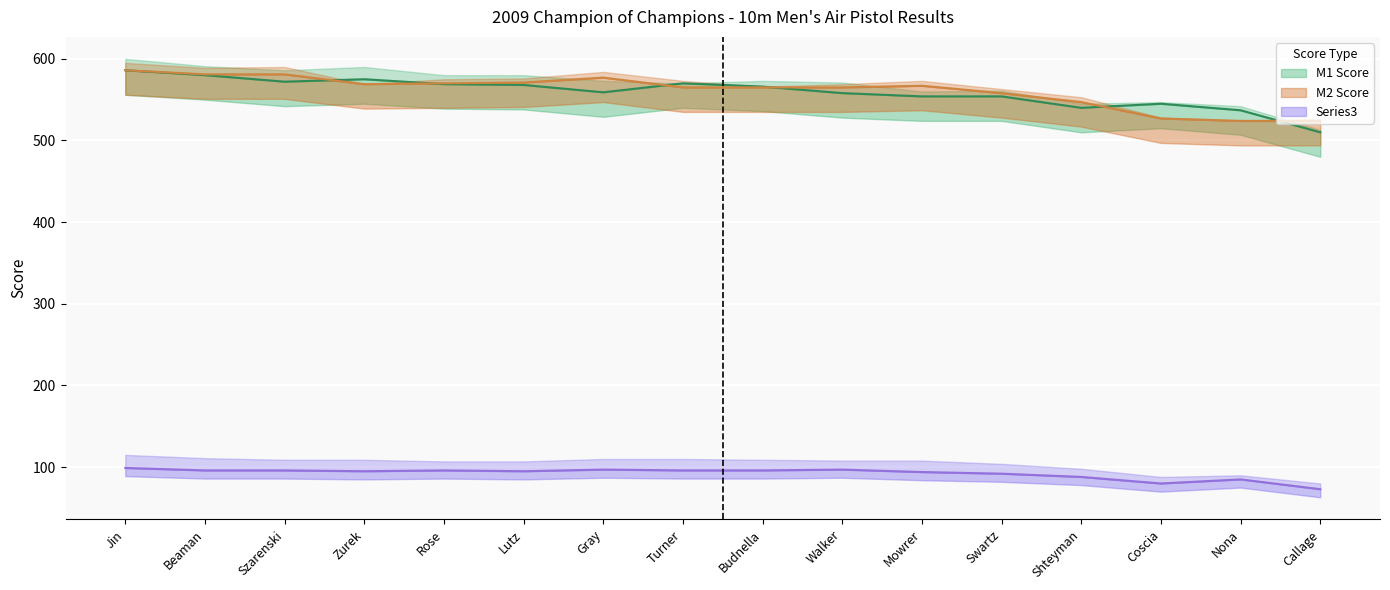

What position from the right is Turner?

9